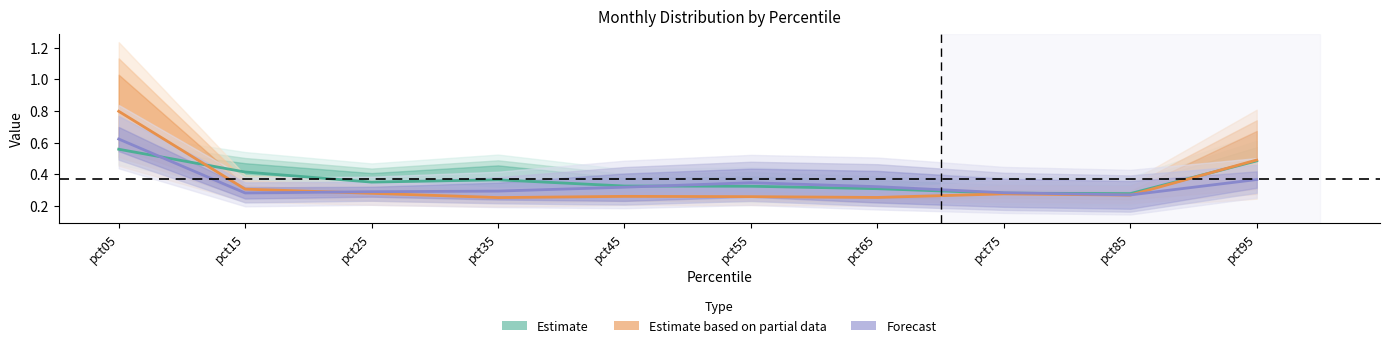

What is the difference between the maximum and minimum values in the Estimate based on partial data series?

0.5